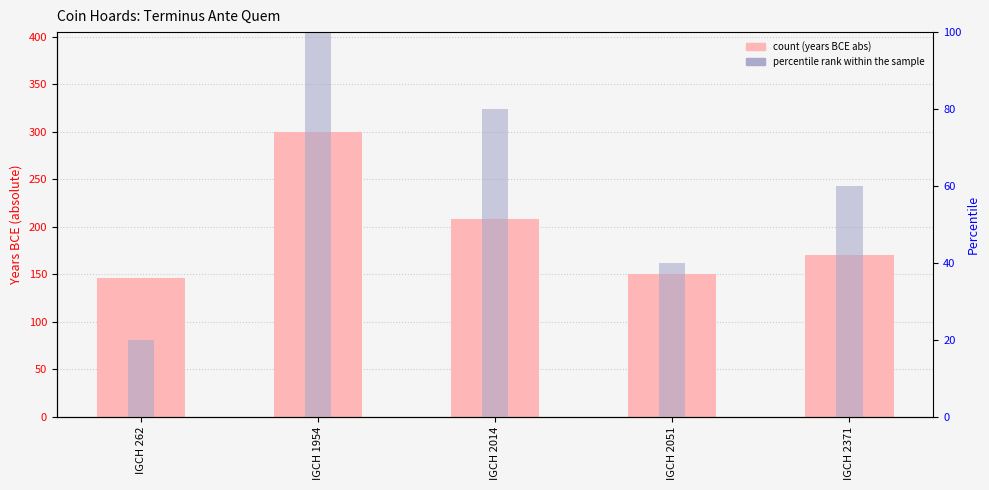

Rank the series at IGCH 2051 from highest to lowest value.

Terminus Ante Quem (abs), percentile rank within the sample